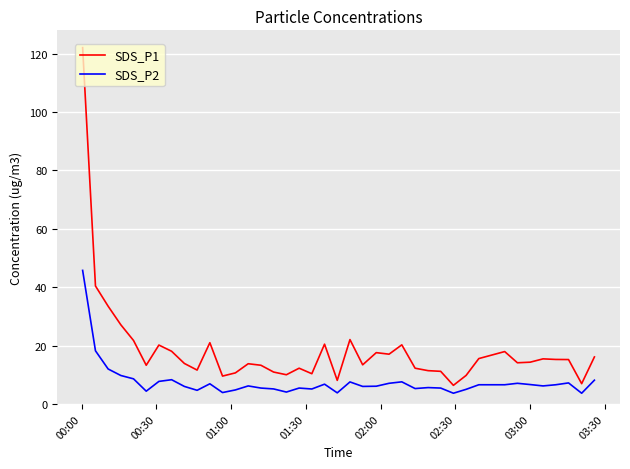

List the series in order of their overall mean, lowest first.

SDS_P2, SDS_P1